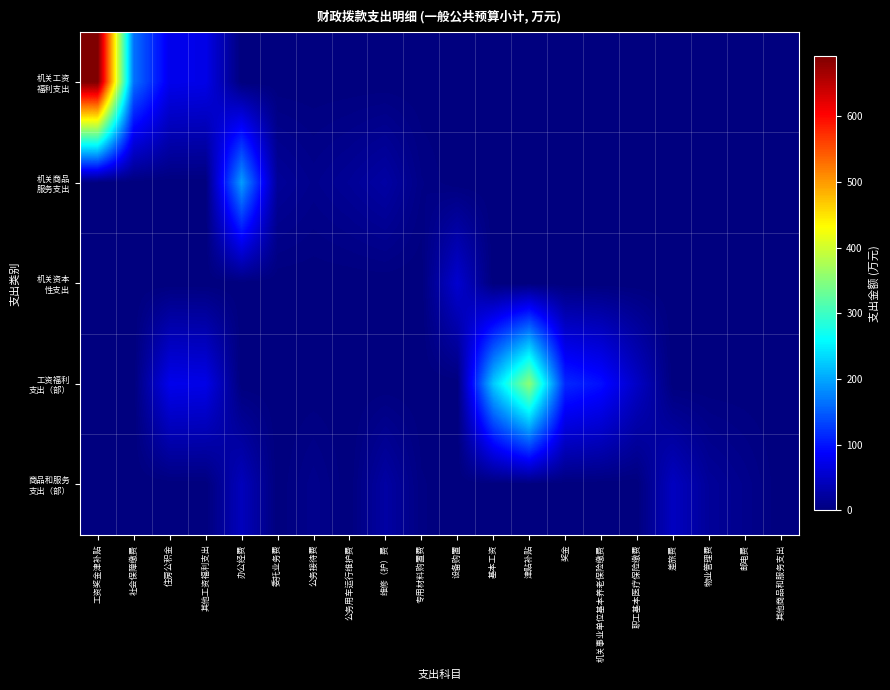

How many categories are shown in the chart?

20